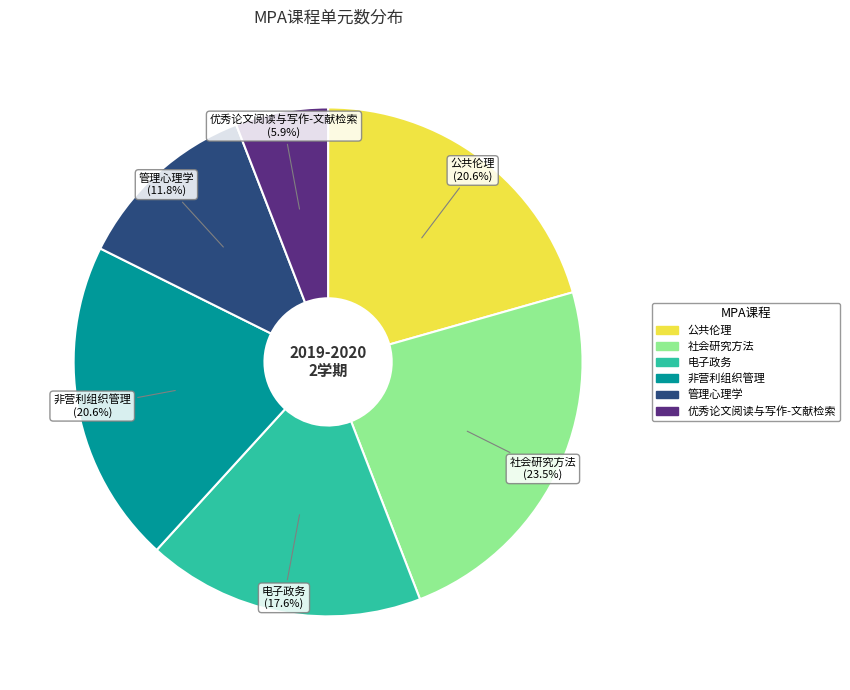

How many segments does this pie chart have?

6